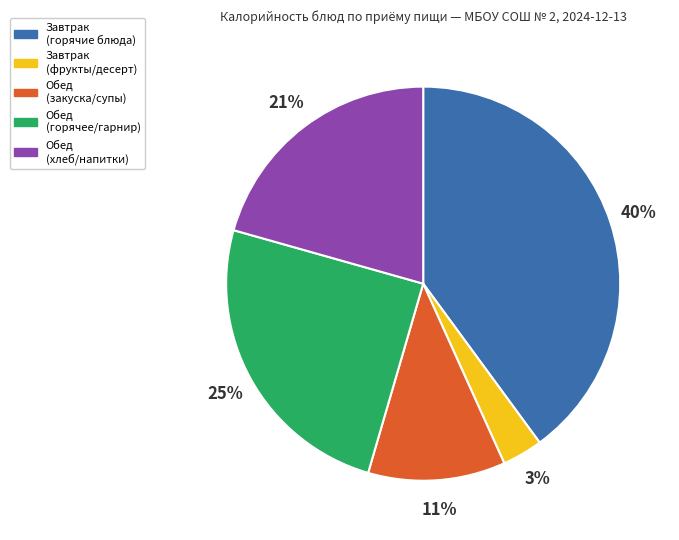

How many segments does this pie chart have?

5